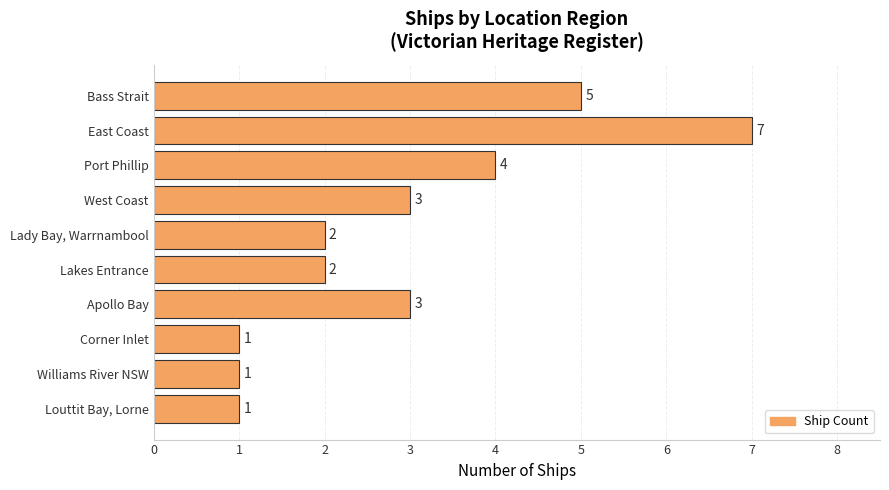

How many values are between 1 and 4?

8